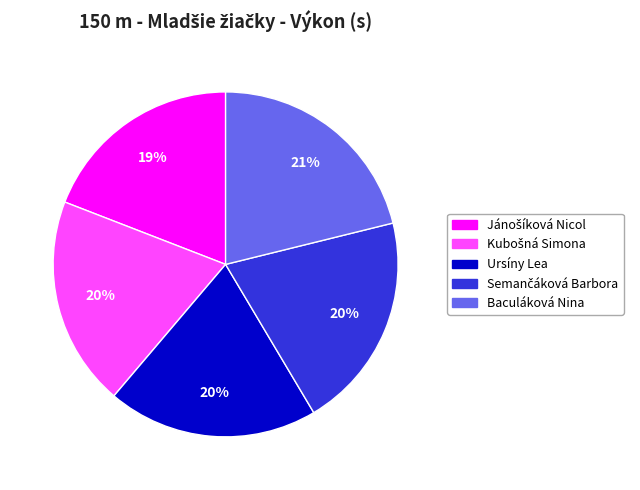

Does any single category account for the majority?

No